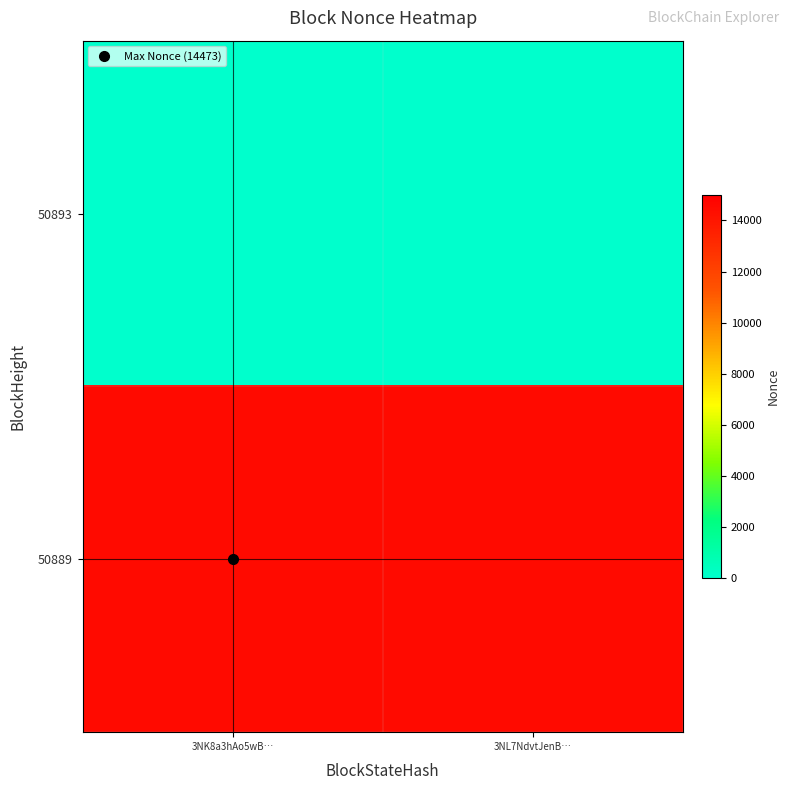

How many data points does each series have?

2